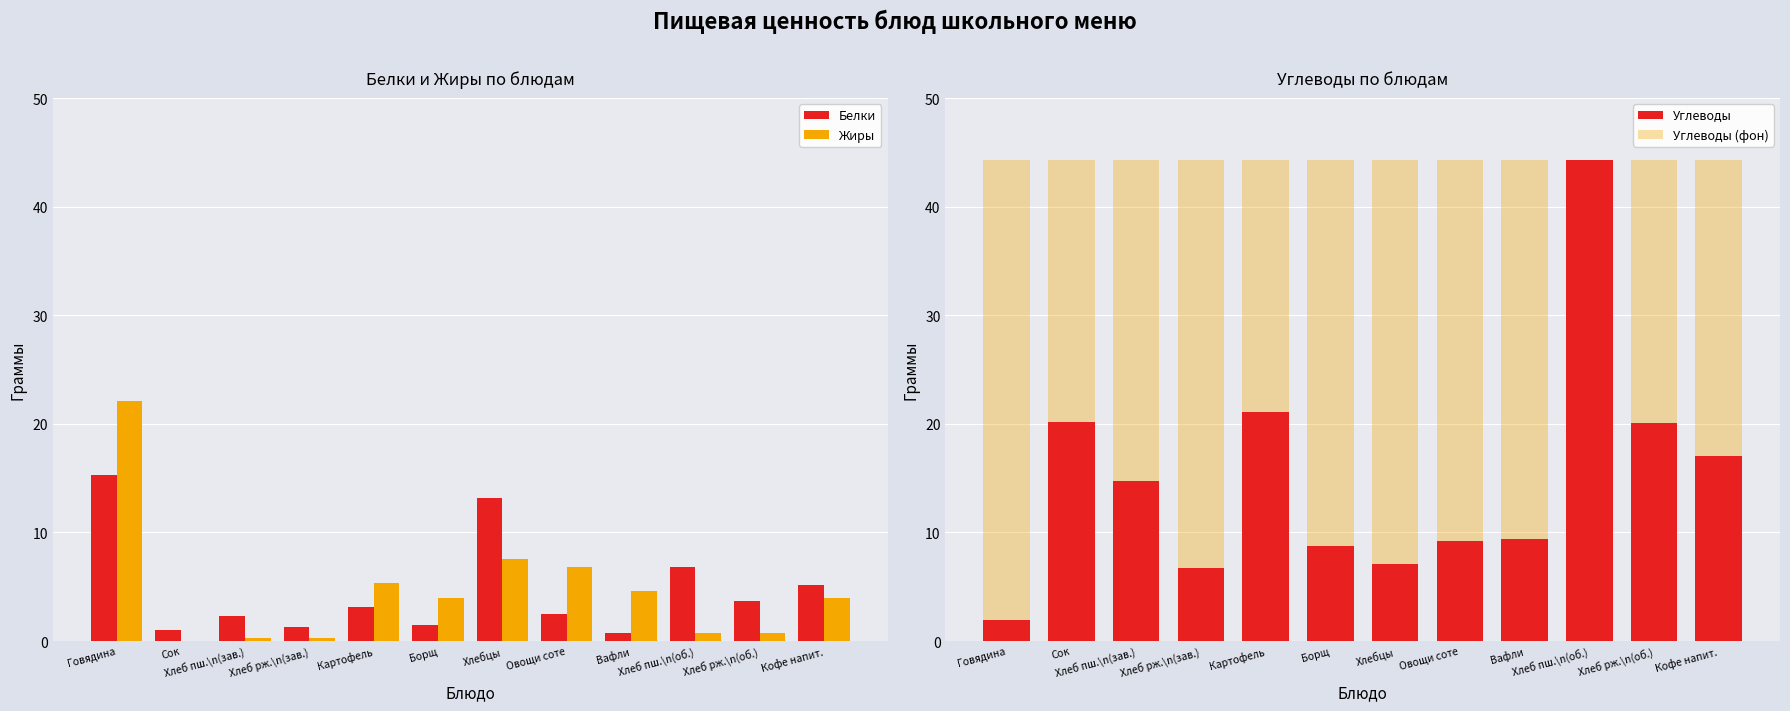

How many bars are there in each group?

4